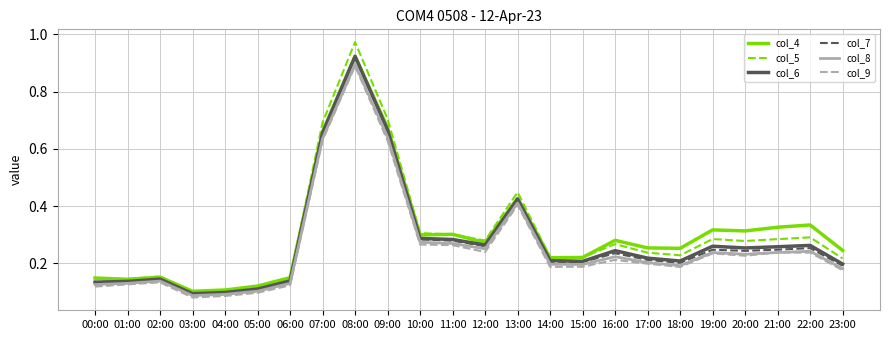

Which label corresponds to the largest value in the chart?

08:00